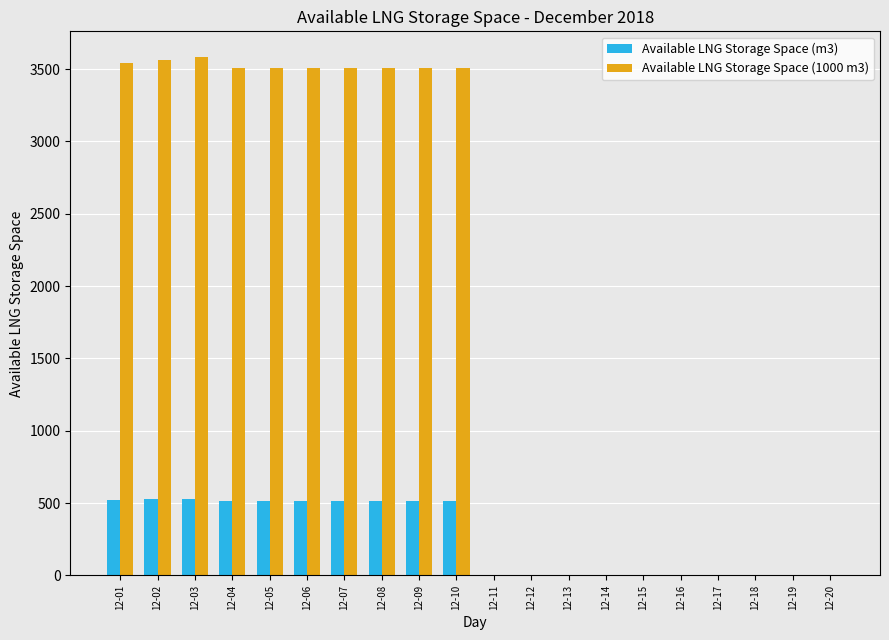

Does the chart contain stacked bars?

No